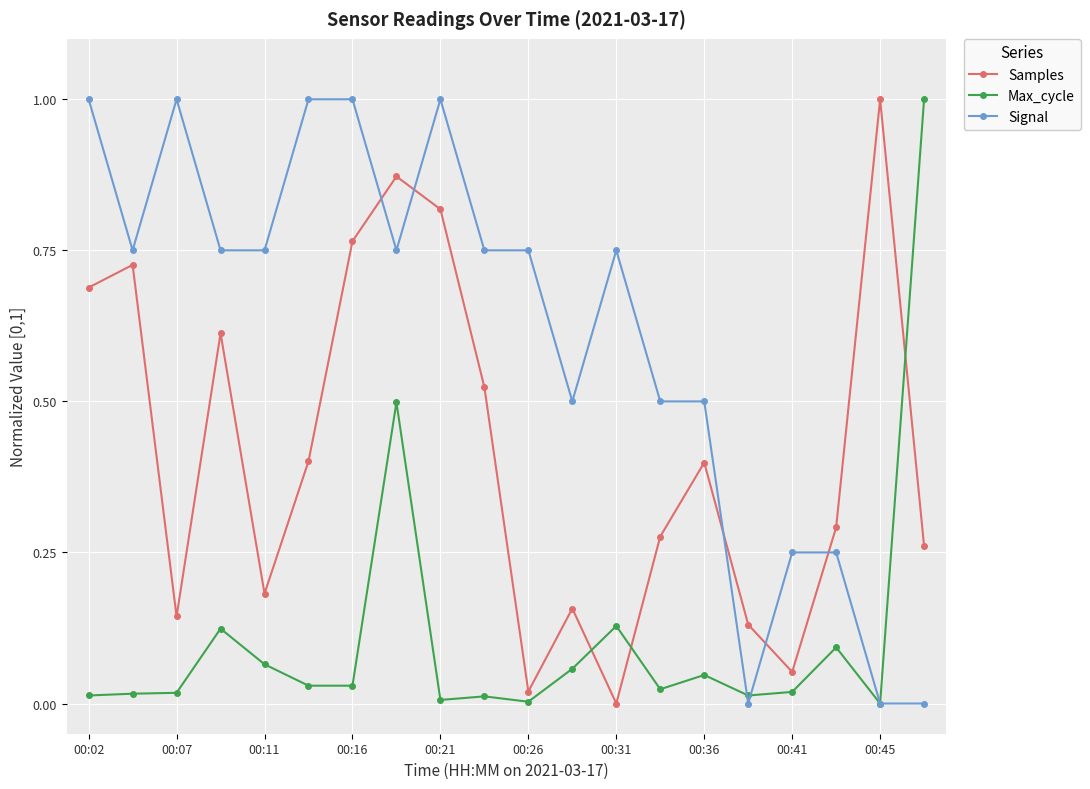

Which series has the largest total across all categories?

Signal